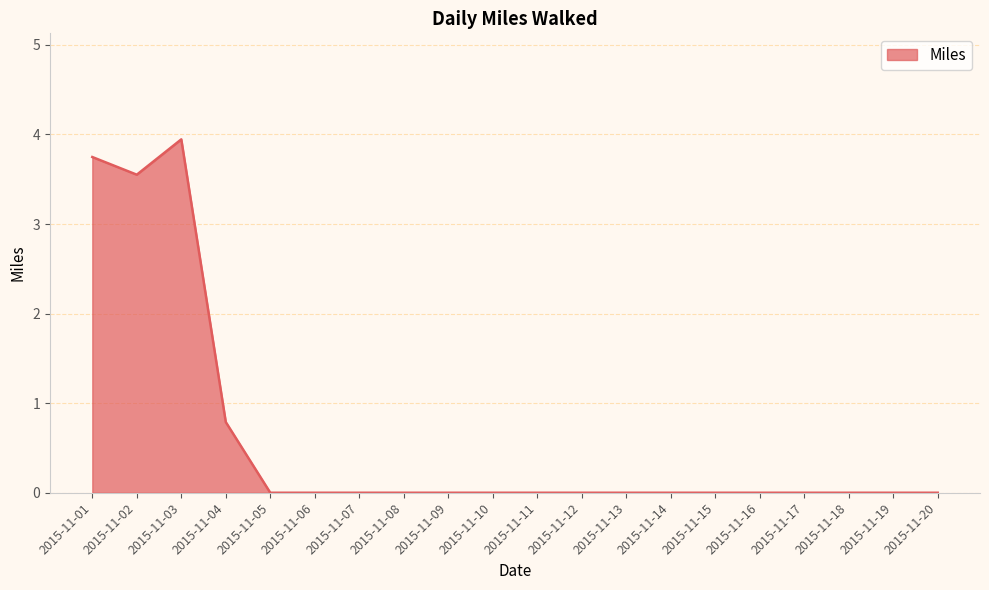

True or false: the data shows 1.9 at 2015-11-16.

False